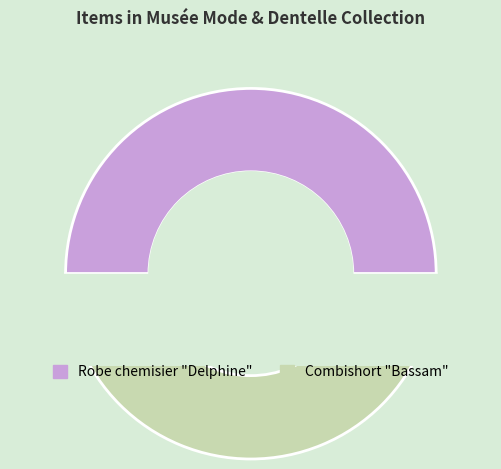

Which has a higher value, Robe chemisier "Delphine" or Combishort "Bassam"?

Combishort "Bassam"